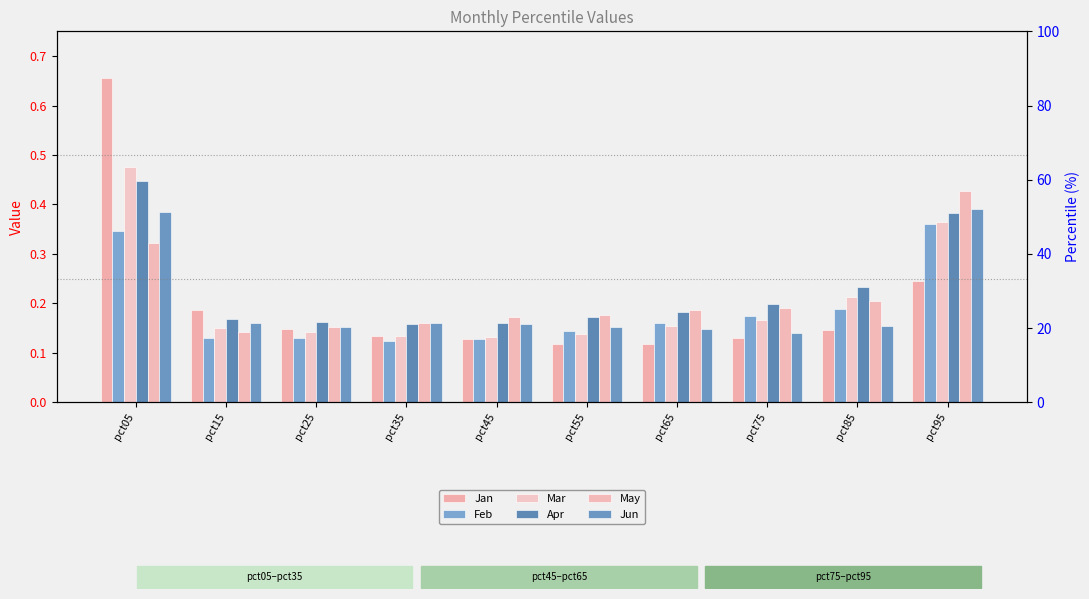

The value of Mar at pct95 is 0.4. True or false?

True